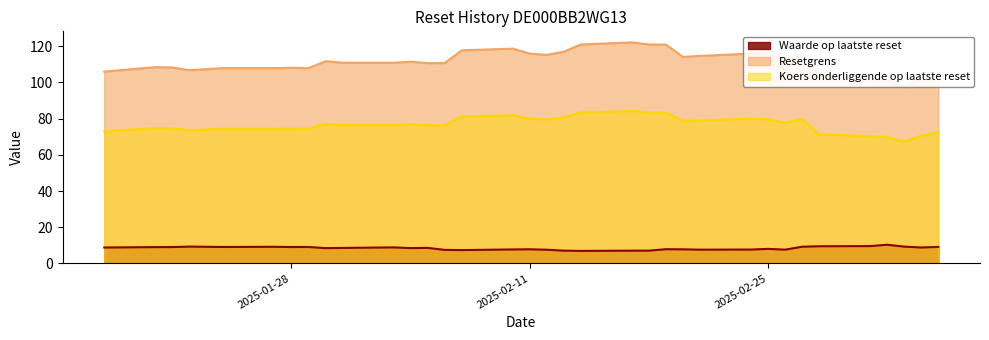

How many series are shown in this chart?

3